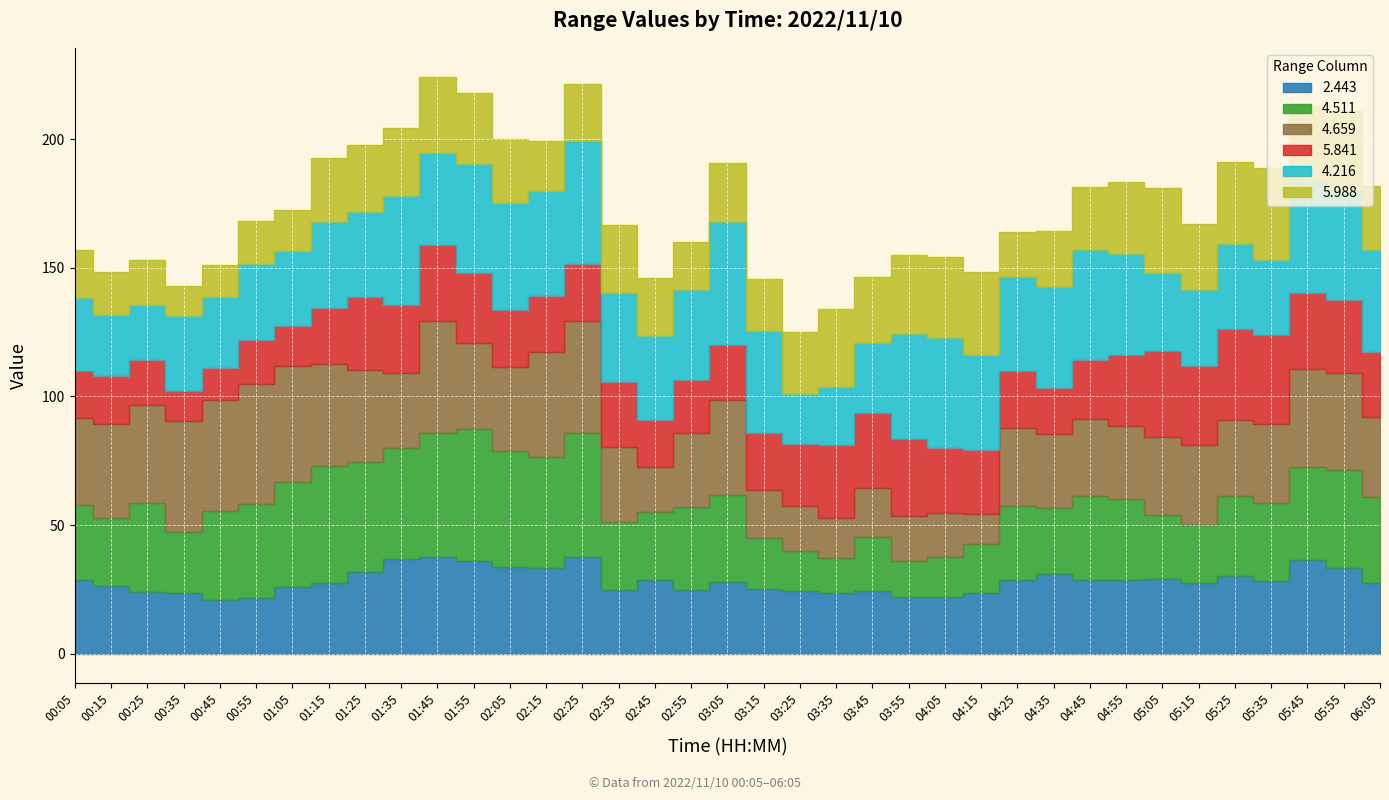

What is the difference between the 4.216 values at 03:35 and 00:15?

1.3